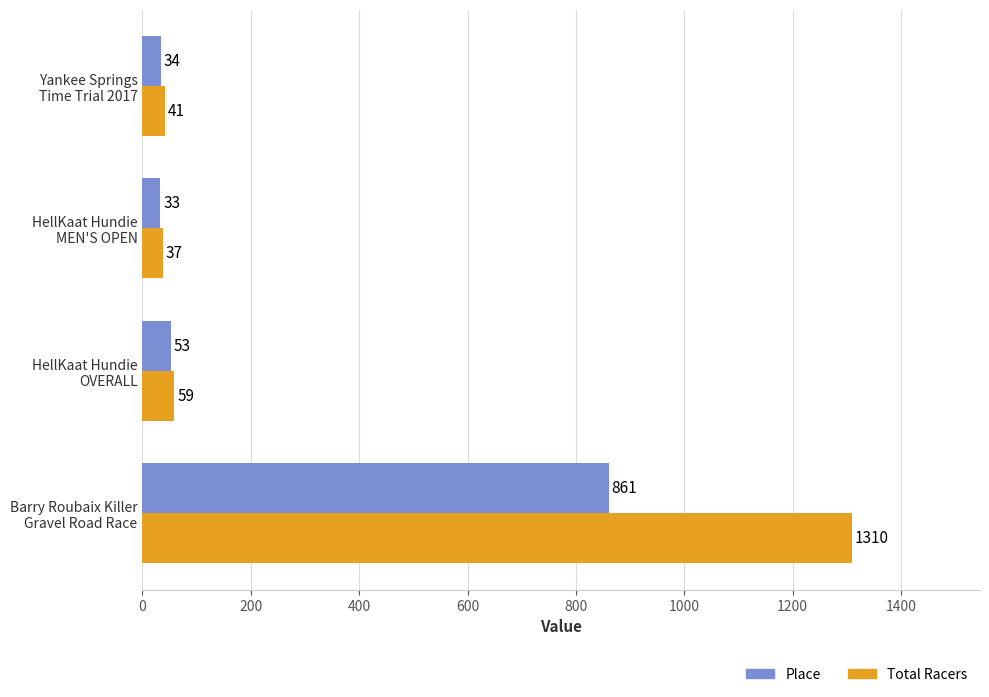

Rank the series by their average value, from highest to lowest.

Total Racers, Place